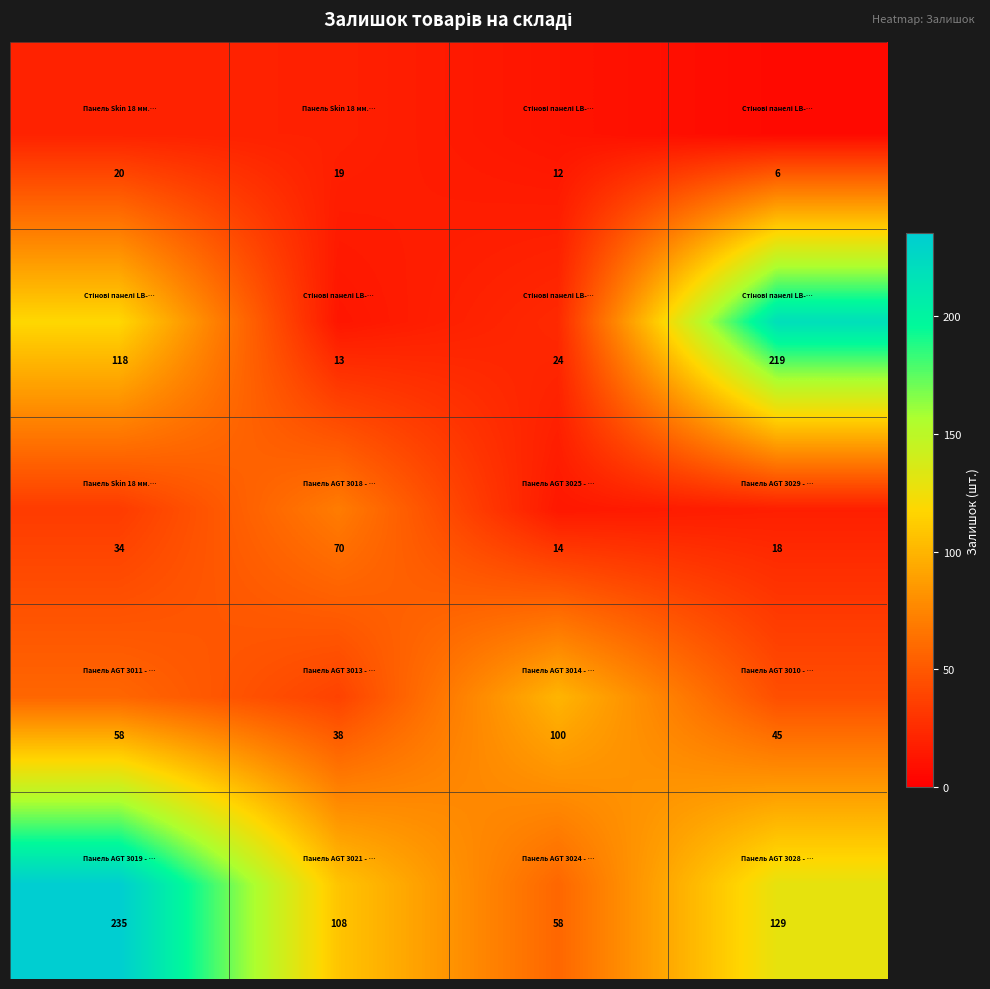

What is the minimum value shown in the chart?

6